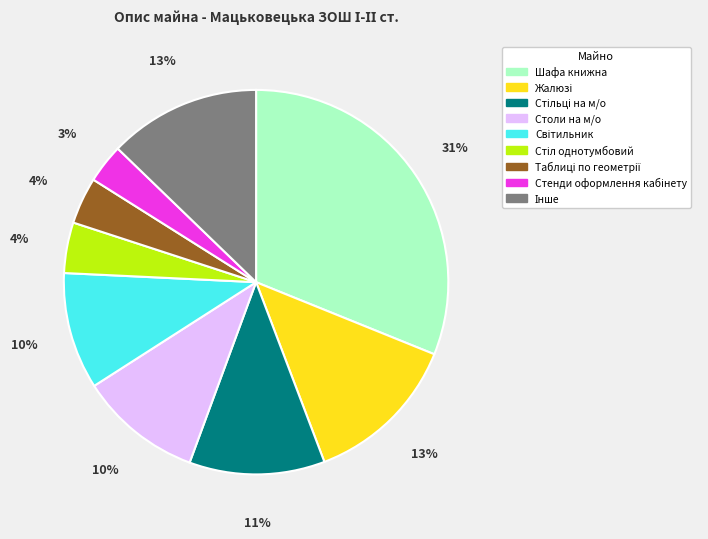

Is there any slice that represents more than half of the pie?

No